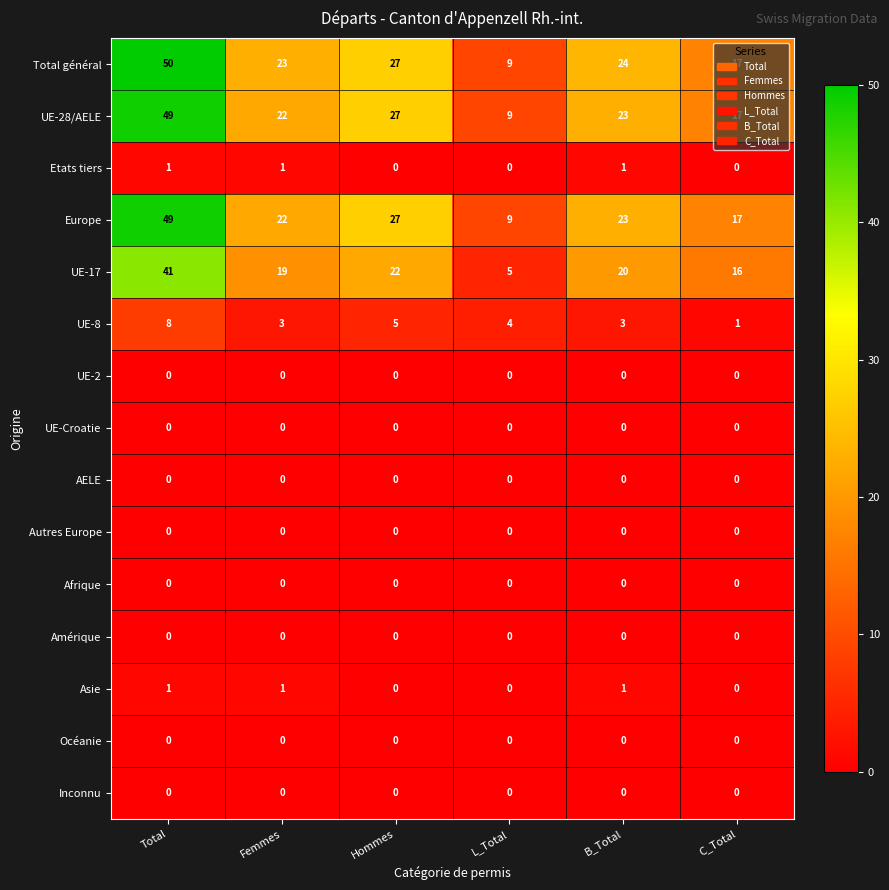

What is the spread (max minus min) of values at Total?

50